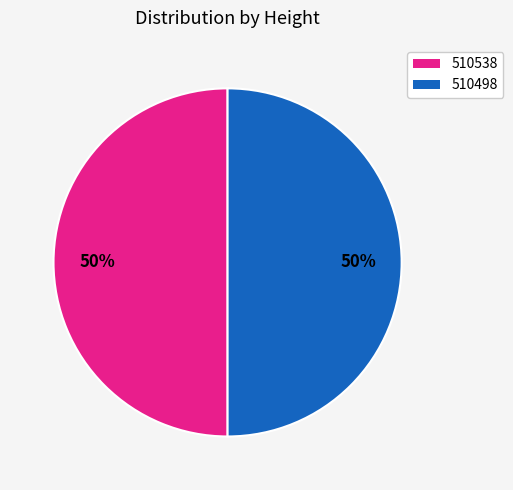

How many segments does this pie chart have?

2